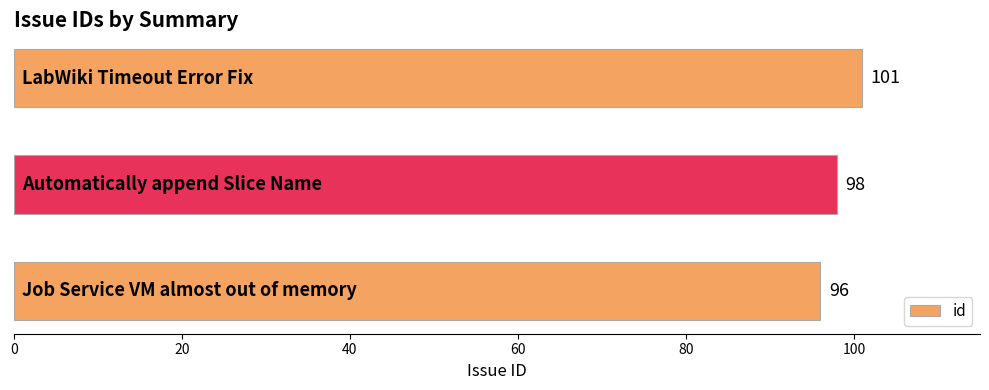

Reading bottom to top, transcribe all the data shown in this chart.

96	98	101